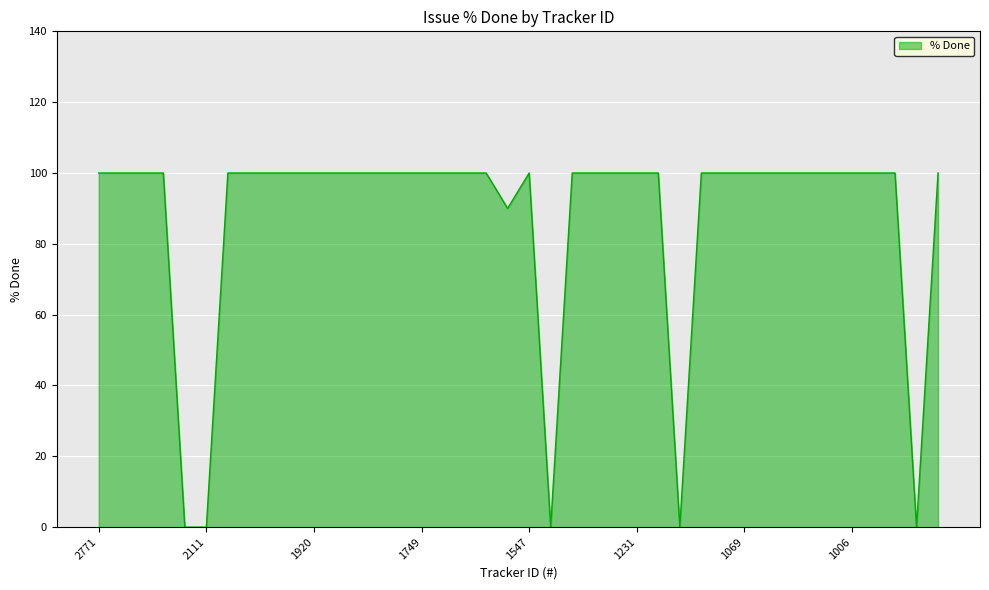

What is the maximum value shown in the chart?

100